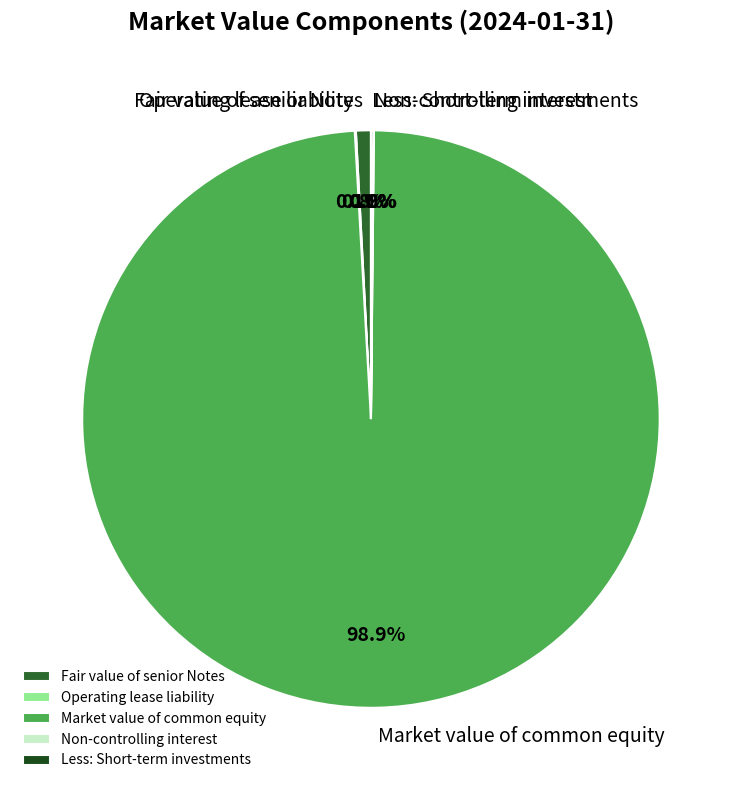

Is there any slice that represents more than half of the pie?

Yes